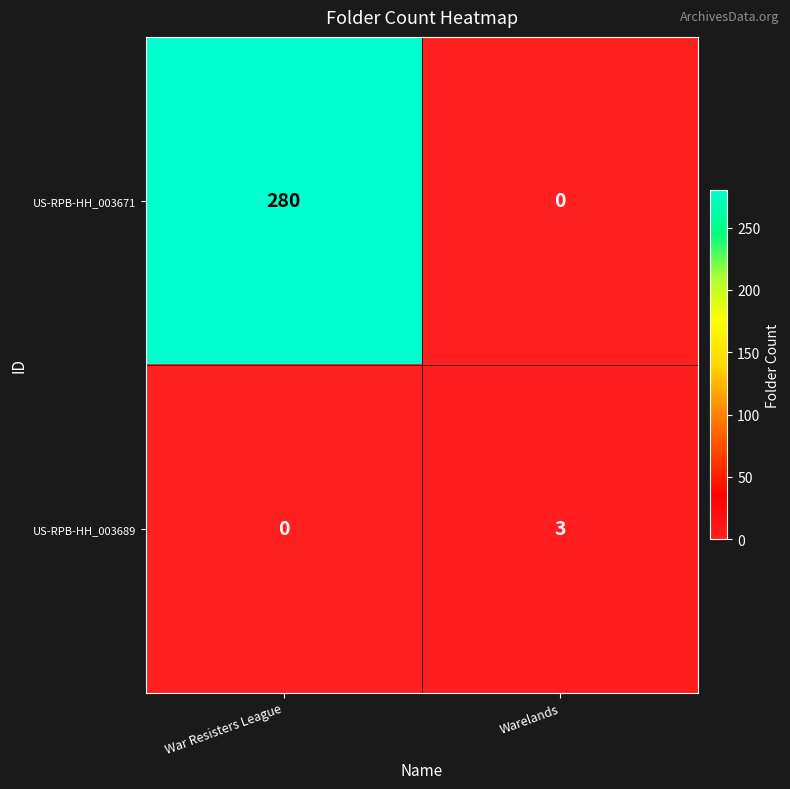

How many categories are shown in the chart?

2